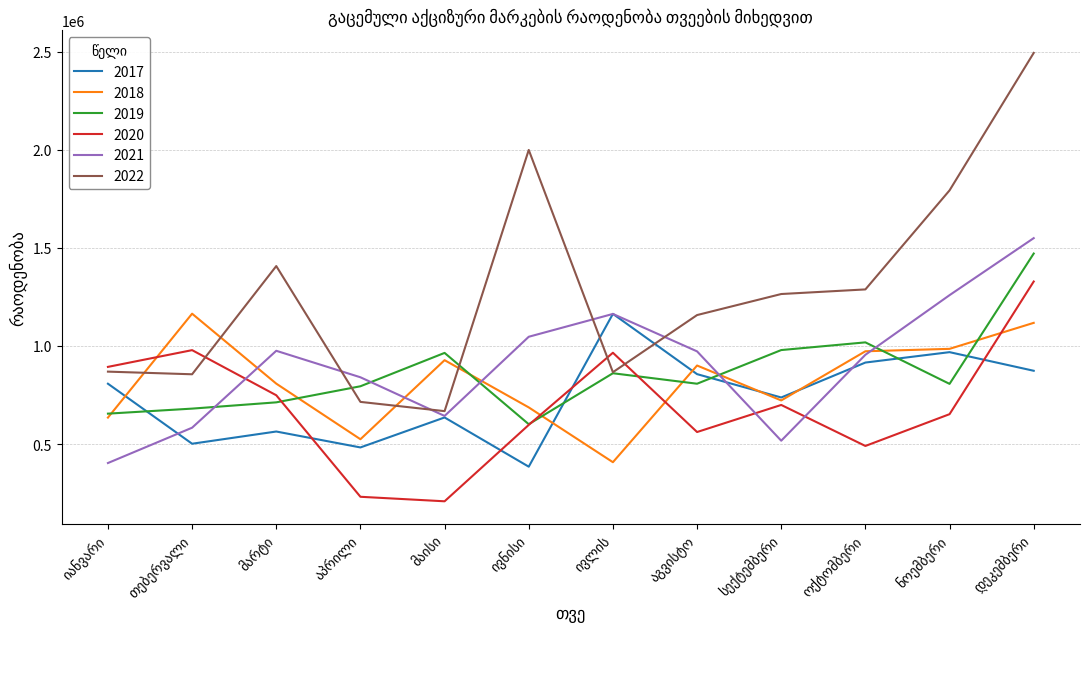

Which series has the largest total across all categories?

2022